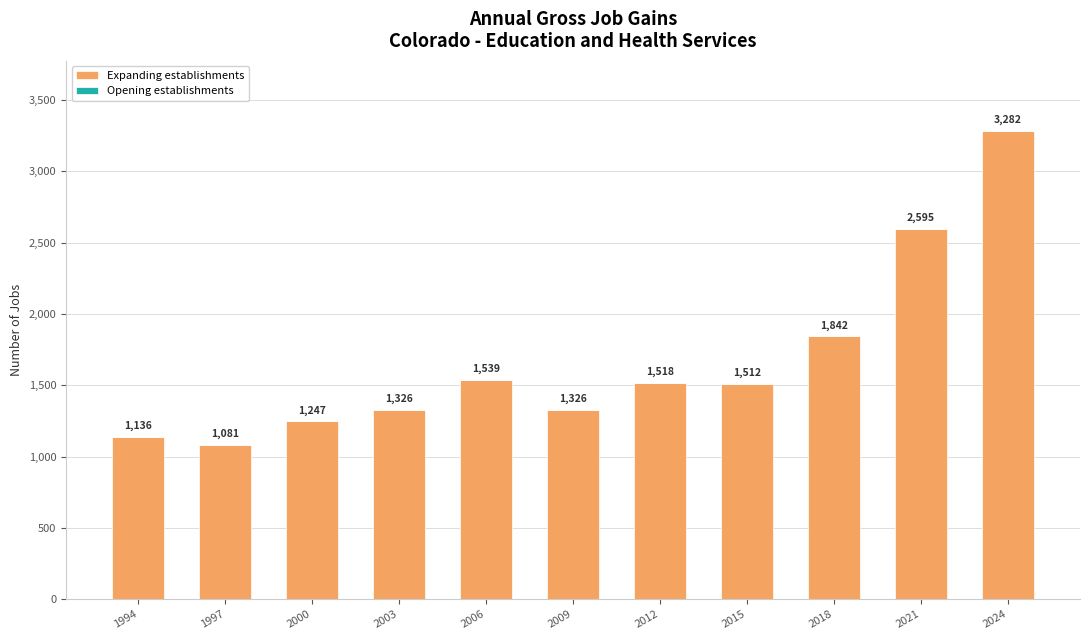

Is it true that the value at 1997 is 1081?

True